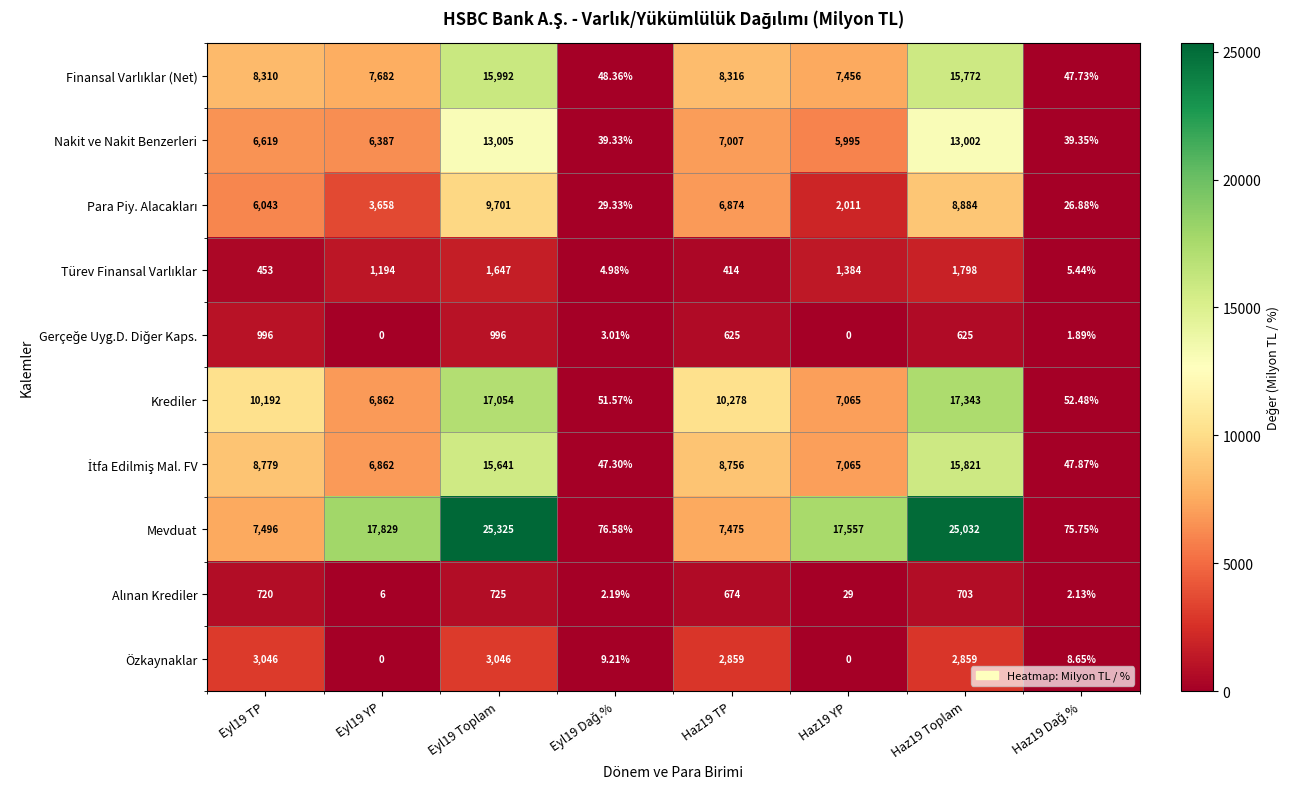

Which series has the widest spread of values?

Mevduat